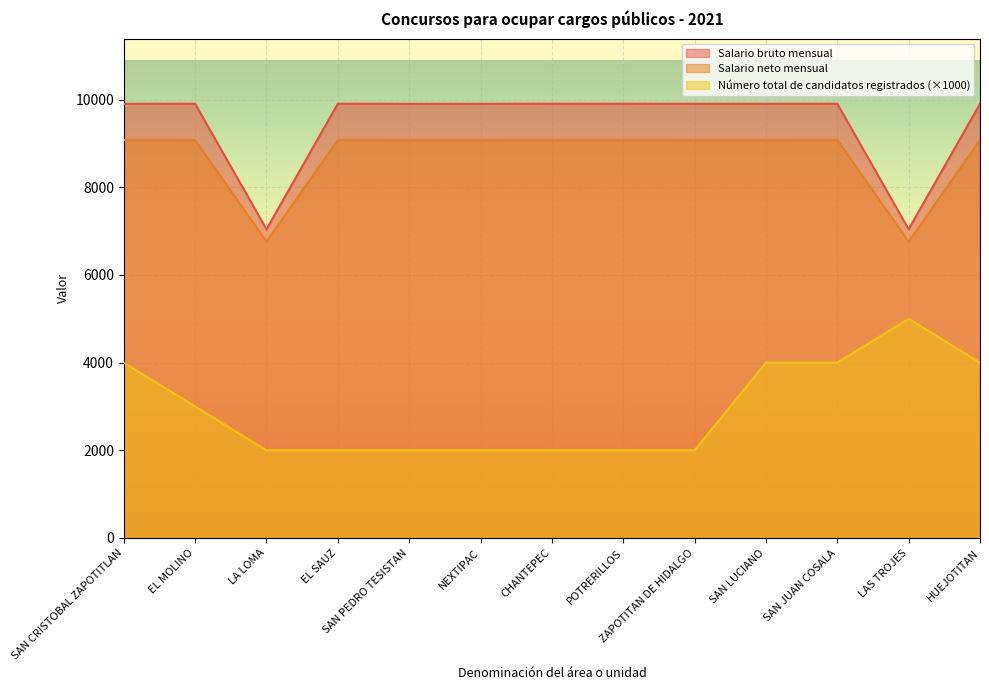

Which series changed the most between CHANTEPEC and SAN LUCIANO?

Número total de candidatos registrados (×1000)